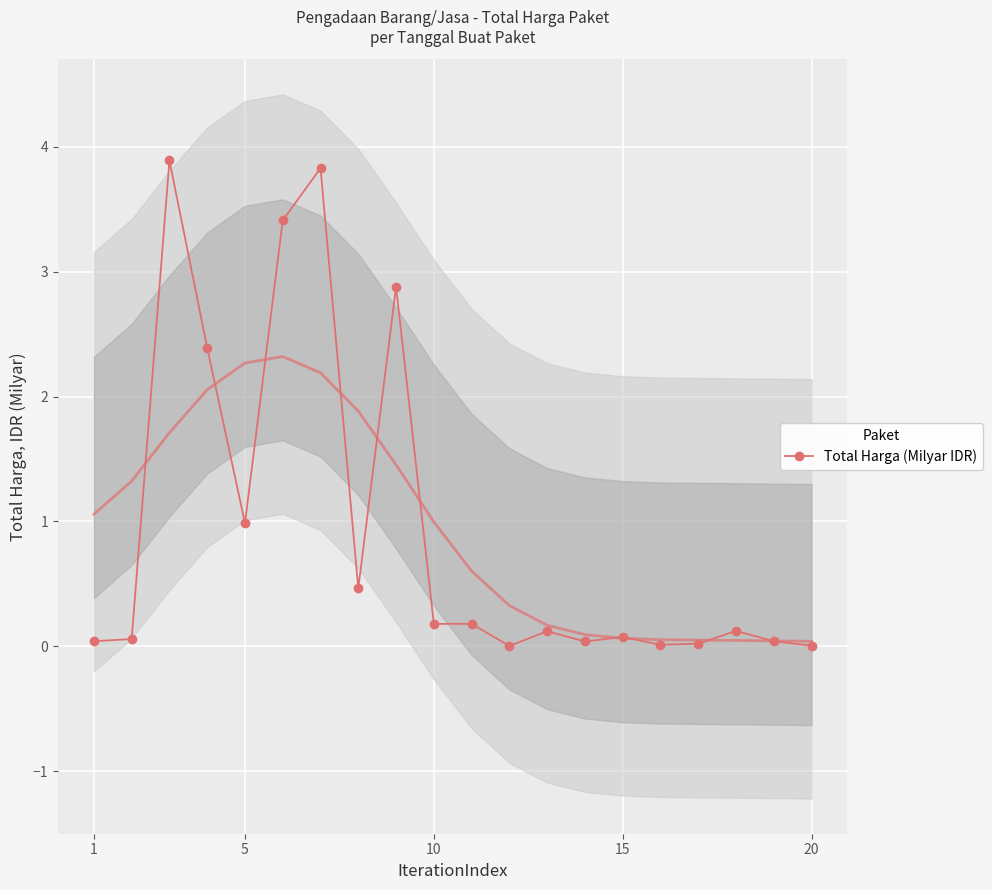

The value of Total Harga (Milyar IDR) at 5 is 1.4. True or false?

False